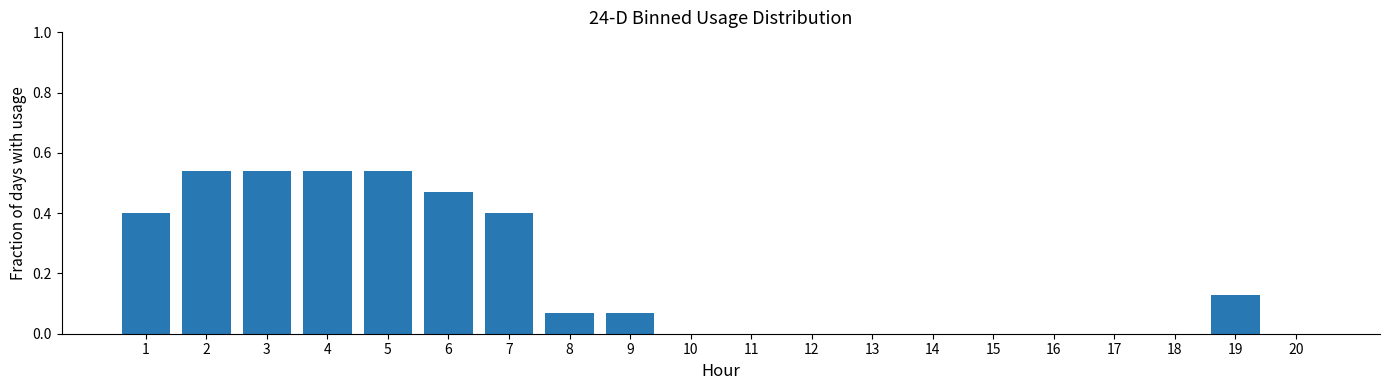

Is it true that the value at 20 is 0.0?

True